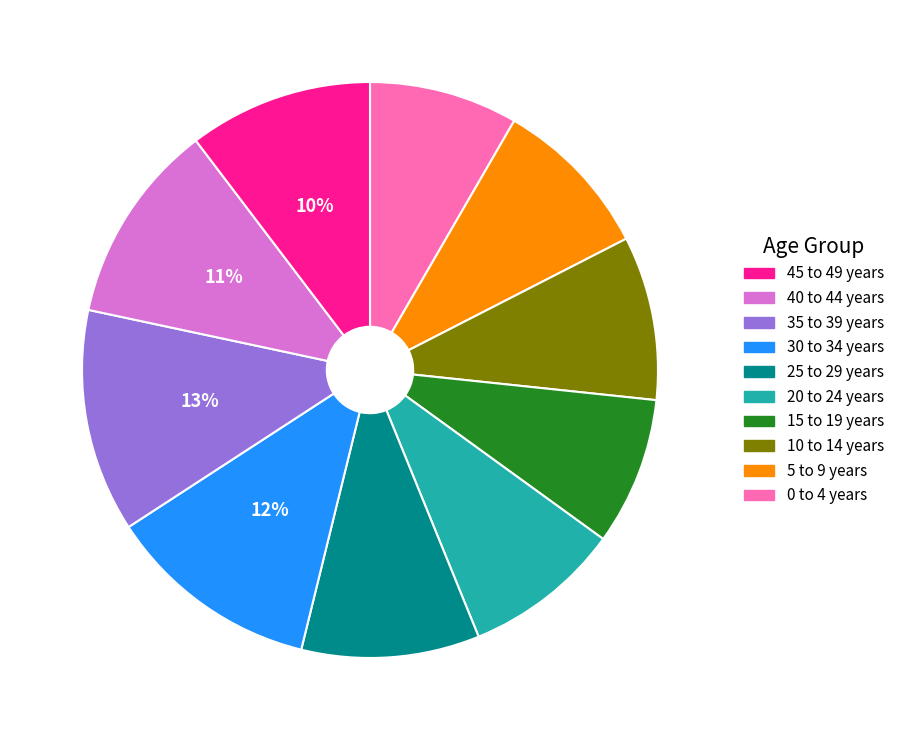

Is there a majority slice in this chart?

No